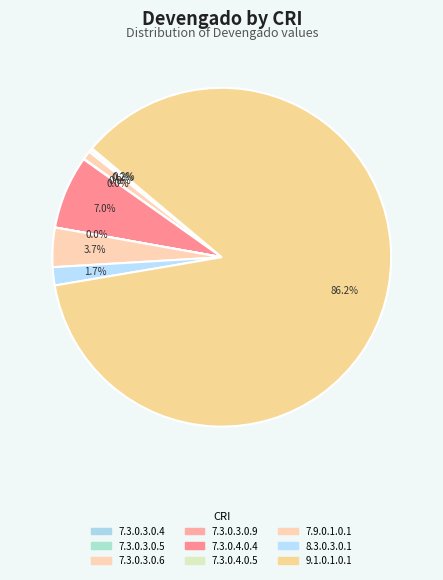

What portion of the pie excludes 7.3.0.4.0.5?

100.0%